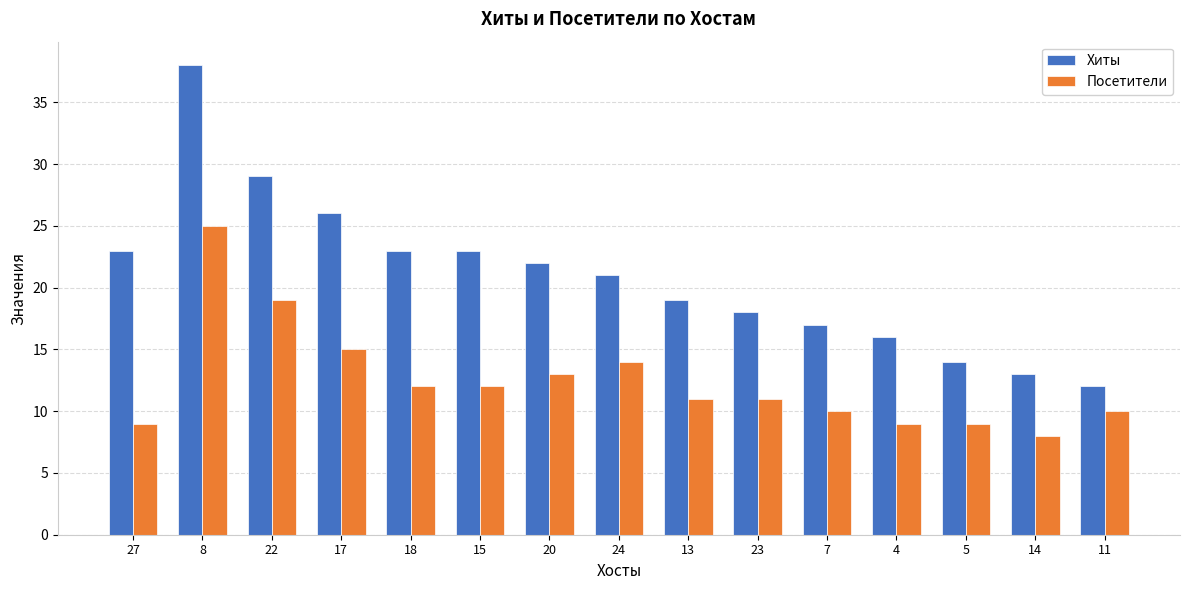

What is the label of the 14th bar from the left?

14